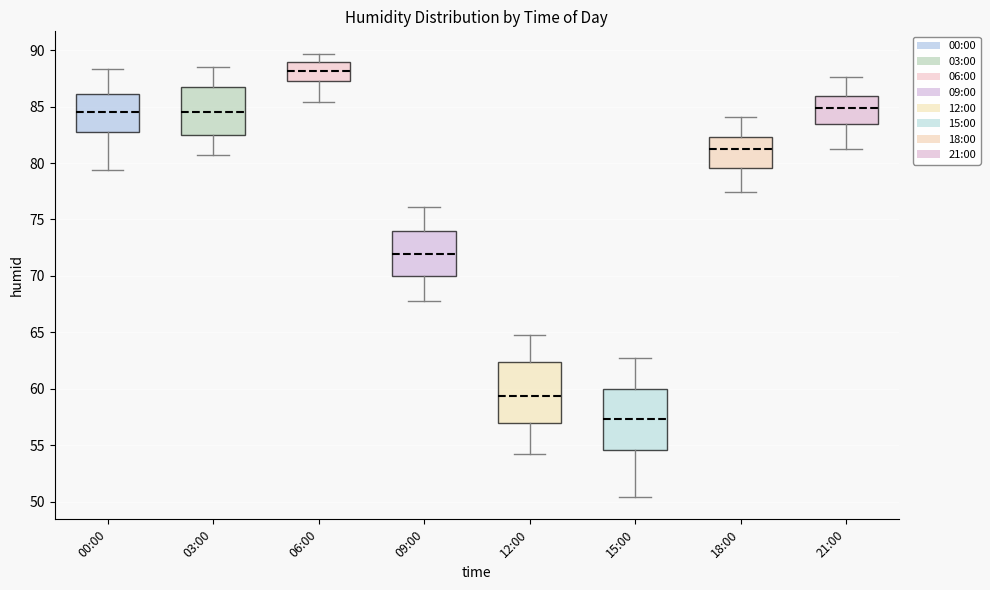

Reading left to right, read every box against the y-axis: the position of its median line, the range the box covers, and the ends of its whiskers. The values are not printed on the chart, so give them approximately, as read against the axis.

00:00: median 84.5, box 83.0 to 86.0, whiskers 79.5 to 88.5
03:00: median 84.5, box 82.5 to 86.5, whiskers 80.5 to 88.5
06:00: median 88.0, box 87.5 to 89.0, whiskers 85.5 to 89.5
09:00: median 72.0, box 70.0 to 74.0, whiskers 68.0 to 76.0
12:00: median 59.5, box 57.0 to 62.5, whiskers 54.0 to 65.0
15:00: median 57.5, box 54.5 to 60.0, whiskers 50.5 to 62.5
18:00: median 81.5, box 79.5 to 82.5, whiskers 77.5 to 84.0
21:00: median 85.0, box 83.5 to 86.0, whiskers 81.0 to 87.5